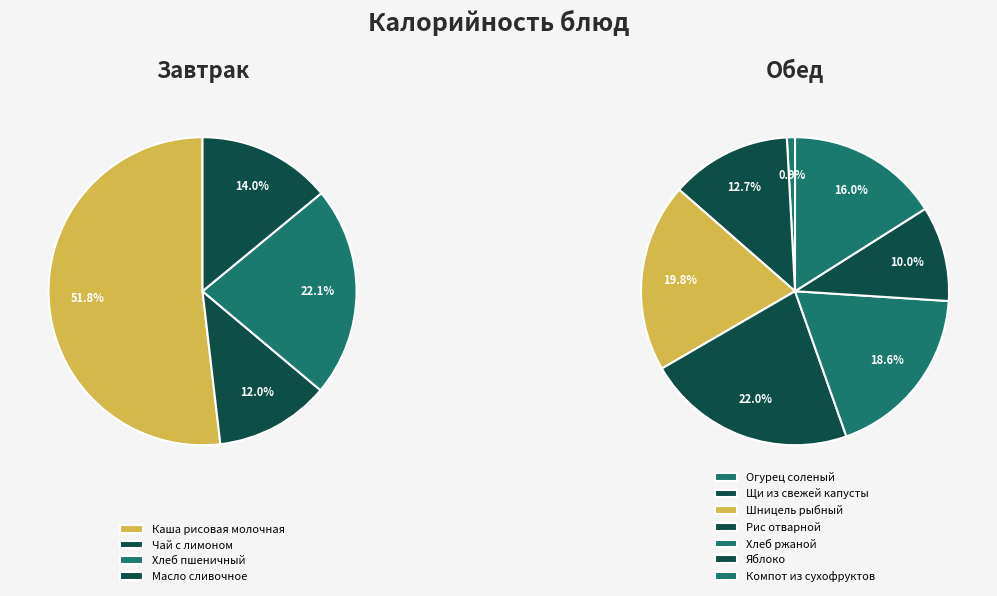

Is it true that Хлеб ржаной is 3% of the pie?

False